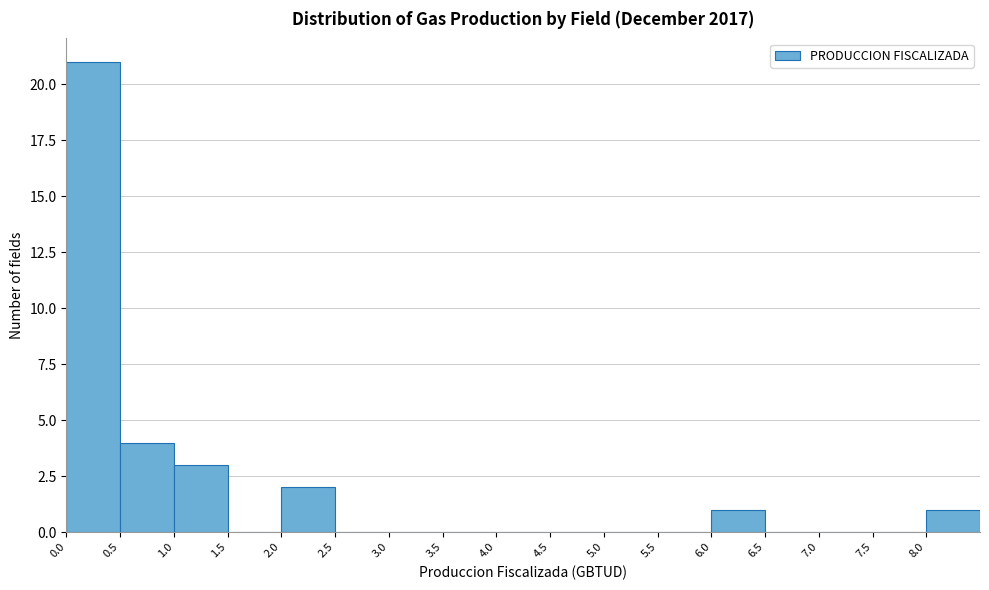

Reading left to right, transcribe this chart: for each bar, give the range it covers on the x-axis and its height. The values are not printed on the chart, so give them approximately, as read against the axis.

0.0 to 0.5: 21
0.5 to 1.0: 4
1.0 to 1.5: 3
1.5 to 2.0: 0
2.0 to 2.5: 2
2.5 to 3.0: 0
3.0 to 3.5: 0
3.5 to 4.0: 0
4.0 to 4.5: 0
4.5 to 5.0: 0
5.0 to 5.5: 0
5.5 to 6.0: 0
6.0 to 6.5: 1
6.5 to 7.0: 0
7.0 to 7.5: 0
7.5 to 8.0: 0
8.0 to 8.5: 1